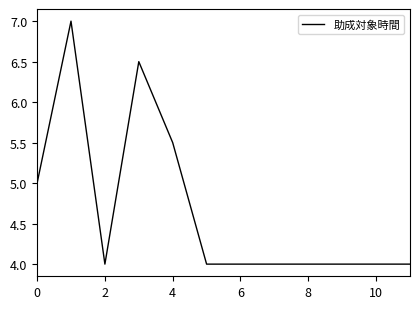

Reading left to right, extract all data points from this chart.

5.0	7.0	4.0	6.5	5.5	4.0	4.0	4.0	4.0	4.0	4.0	4.0